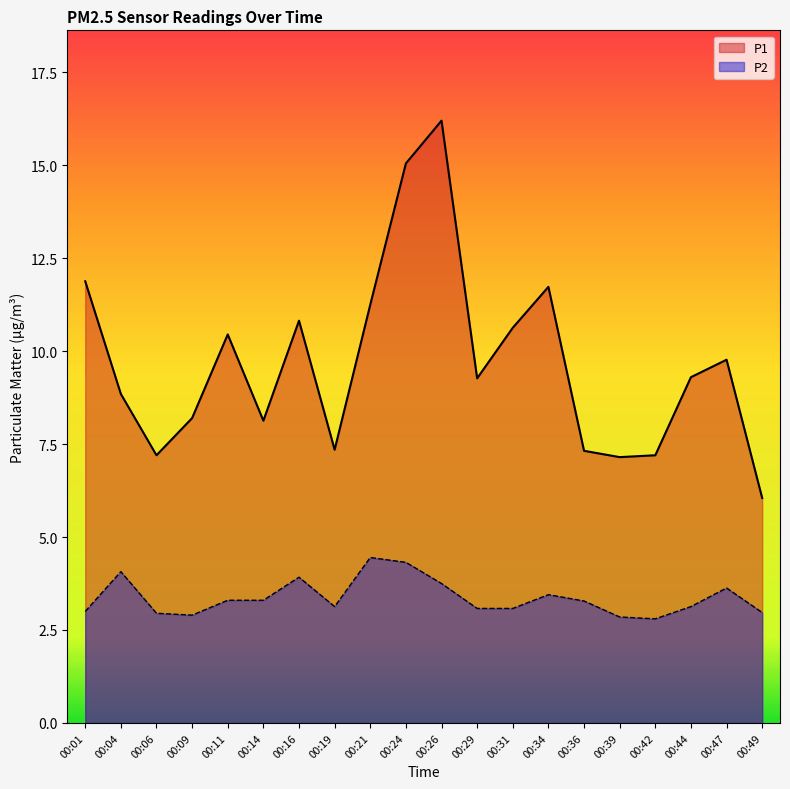

At which label does P1 first exceed 9?

00:01